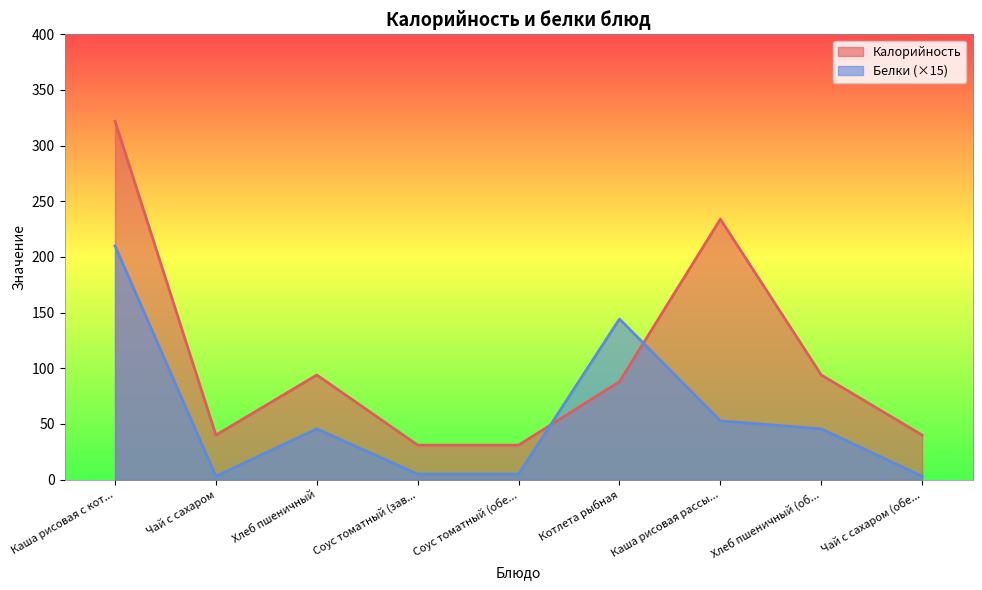

In Калорийность, how many points are lower than both neighbors (excluding endpoints)?

1